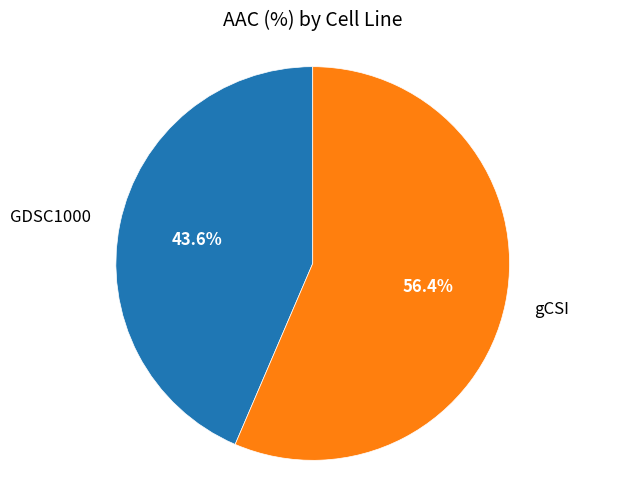

What is the ratio of the value at GDSC1000 to the value at gCSI?

0.8